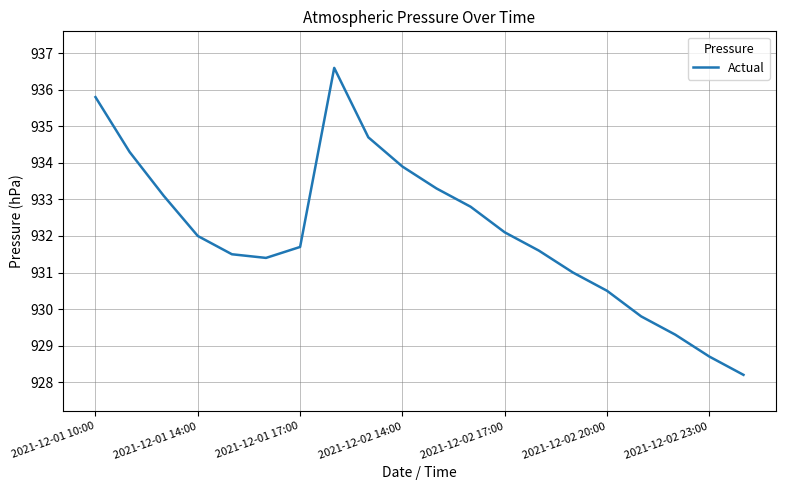

What is the difference between the maximum and minimum values?

8.4